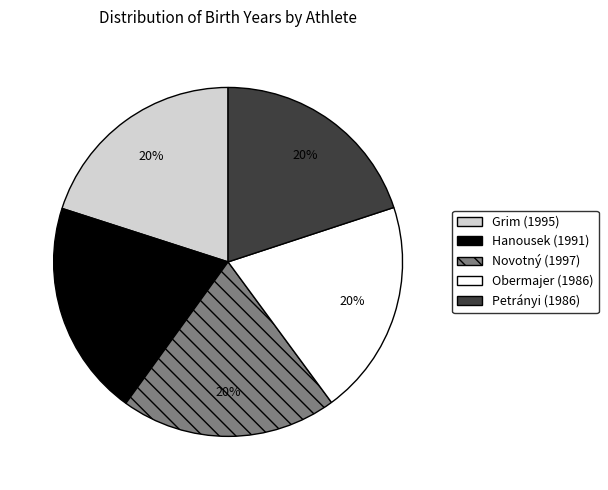

What percentage is the Grim slice, to the nearest percent?

20%